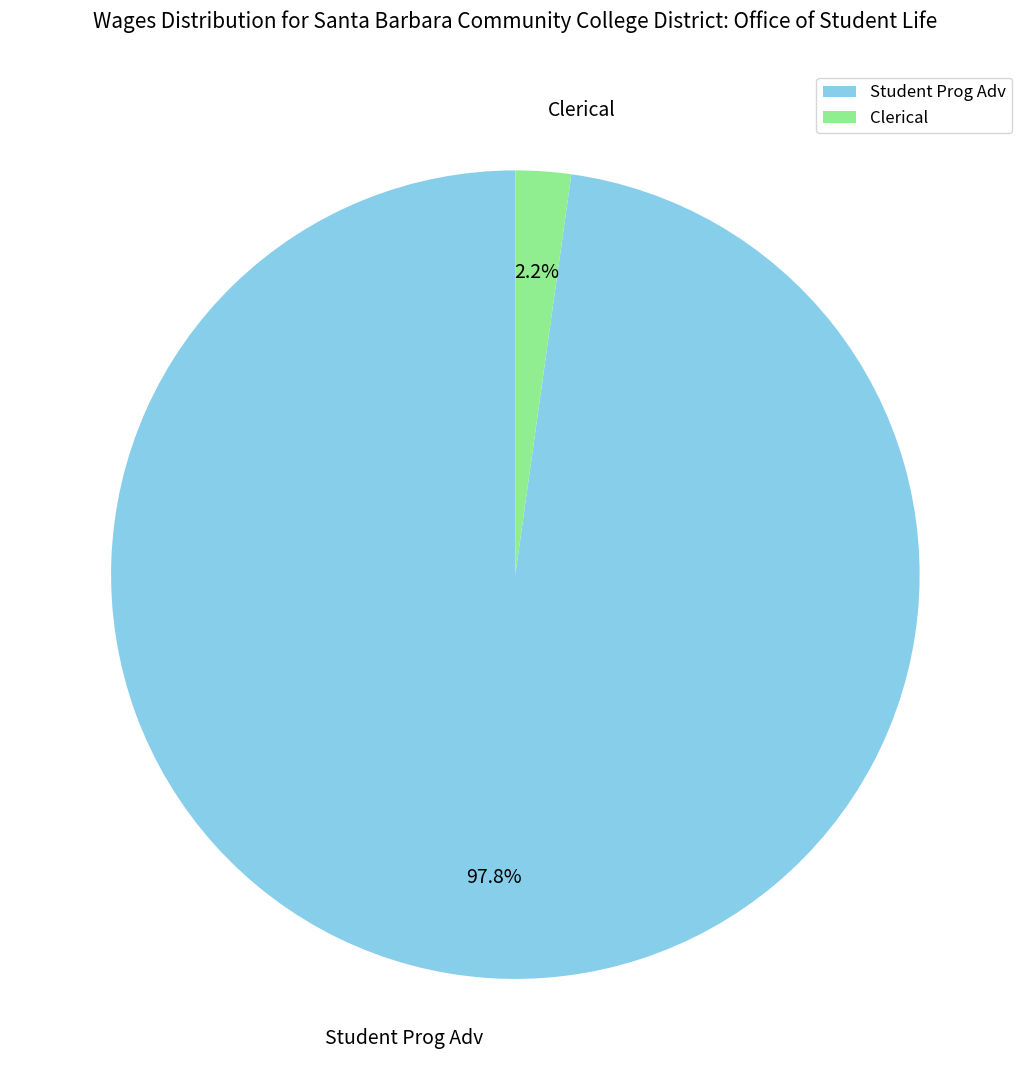

How many segments does this pie chart have?

2